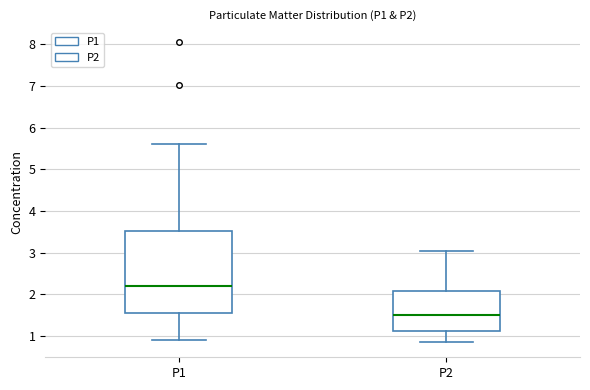

Reading left to right, transcribe this box plot: for each box, give where its median line is, the range the box spans, and where its two whiskers end, as read against the y-axis. The values are not printed on the chart, so give them approximately, as read against the axis.

P1: median 2.2, box 1.6 to 3.5, whiskers 0.9 to 5.6
P2: median 1.5, box 1.1 to 2.1, whiskers 0.9 to 3.0